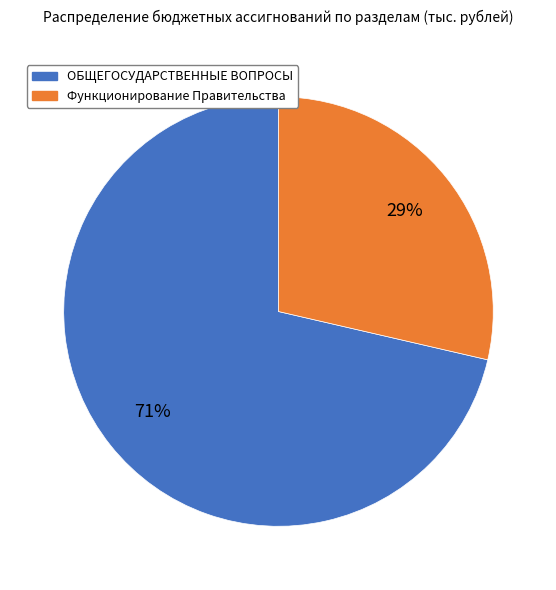

To the nearest percent, what is the average slice percentage?

50%